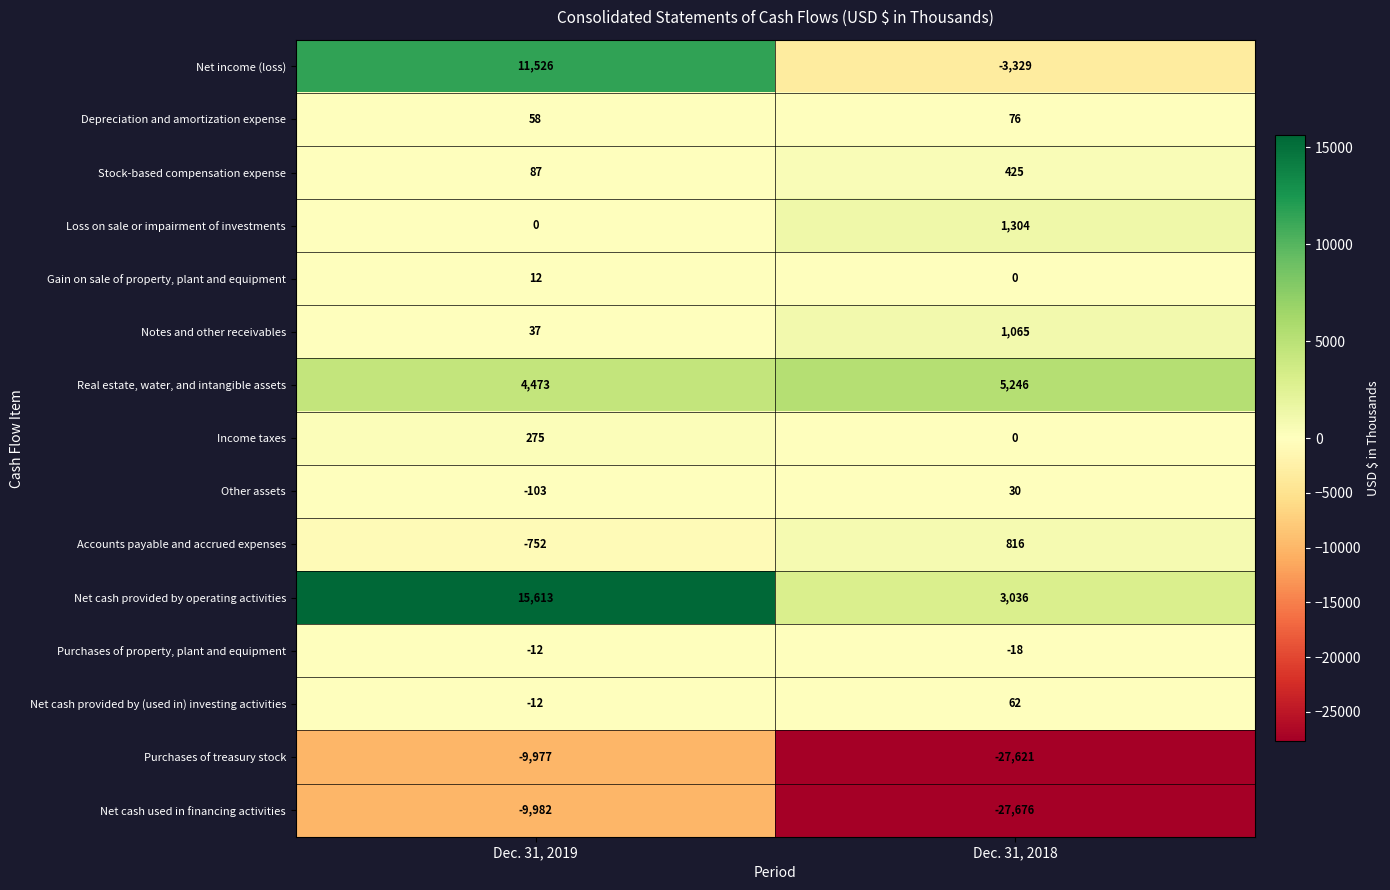

Reading right to left, list all the values displayed in this chart.

Net income (loss): Dec. 31, 2018=-3329	Dec. 31, 2019=11526
Depreciation and amortization expense: Dec. 31, 2018=76	Dec. 31, 2019=58
Stock-based compensation expense: Dec. 31, 2018=425	Dec. 31, 2019=87
Loss on sale or impairment of investments: Dec. 31, 2018=1304	Dec. 31, 2019=0
Gain on sale of property, plant and equipment: Dec. 31, 2018=0	Dec. 31, 2019=12
Notes and other receivables: Dec. 31, 2018=1065	Dec. 31, 2019=37
Real estate, water, and intangible assets: Dec. 31, 2018=5246	Dec. 31, 2019=4473
Income taxes: Dec. 31, 2018=0	Dec. 31, 2019=275
Other assets: Dec. 31, 2018=30	Dec. 31, 2019=-103
Accounts payable and accrued expenses: Dec. 31, 2018=816	Dec. 31, 2019=-752
Net cash provided by operating activities: Dec. 31, 2018=3036	Dec. 31, 2019=15613
Purchases of property, plant and equipment: Dec. 31, 2018=-18	Dec. 31, 2019=-12
Net cash provided by (used in) investing activities: Dec. 31, 2018=62	Dec. 31, 2019=-12
Purchases of treasury stock: Dec. 31, 2018=-27621	Dec. 31, 2019=-9977
Net cash used in financing activities: Dec. 31, 2018=-27676	Dec. 31, 2019=-9982